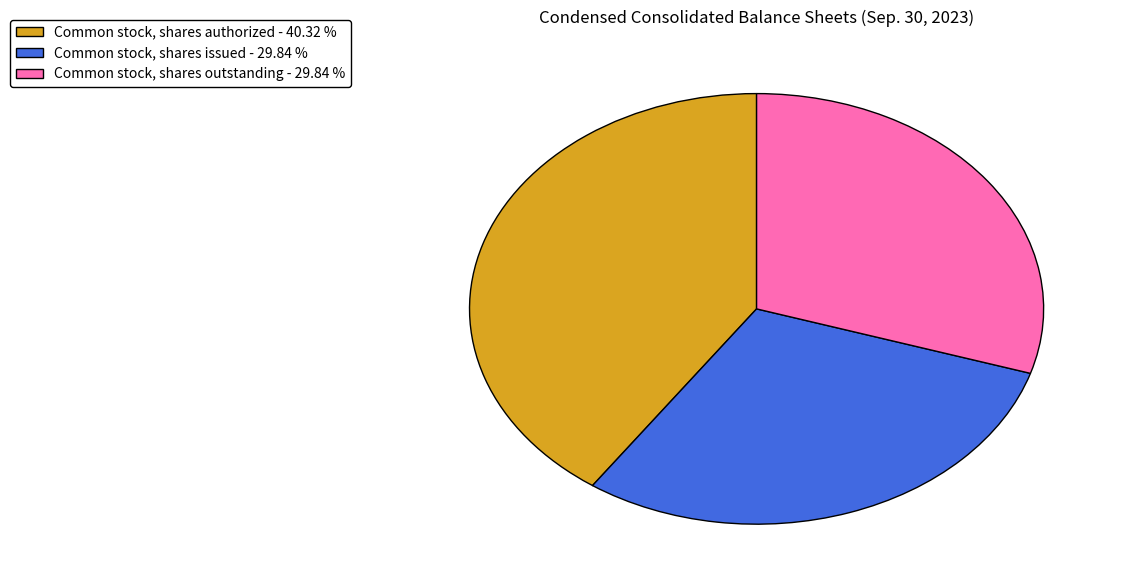

Is the sum of Common stock, shares authorized - 40.32 % and Common stock, shares outstanding - 29.84 % greater than half?

Yes